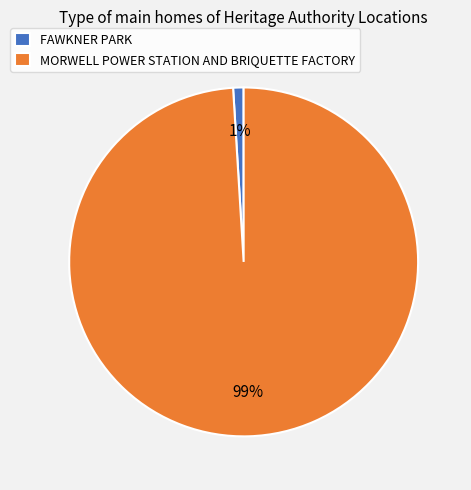

Does any single category account for the majority?

Yes